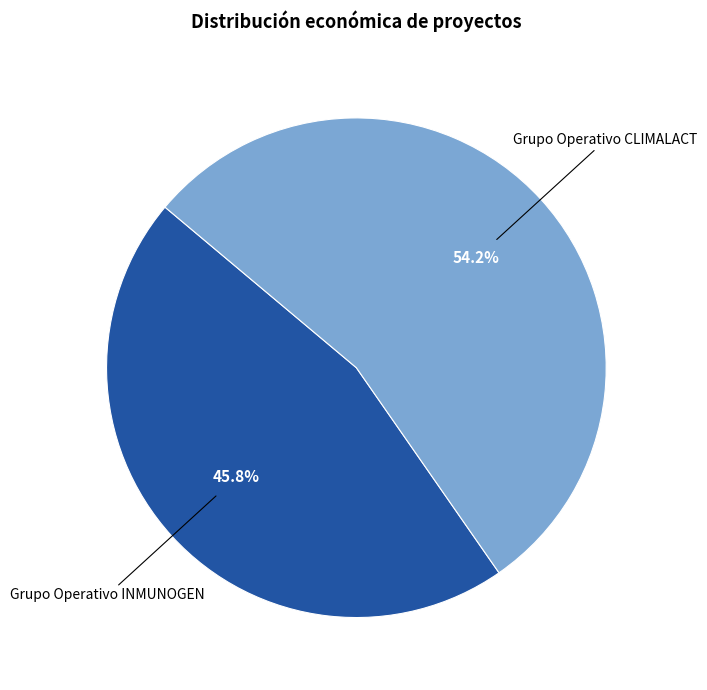

Does any single category account for the majority?

Yes